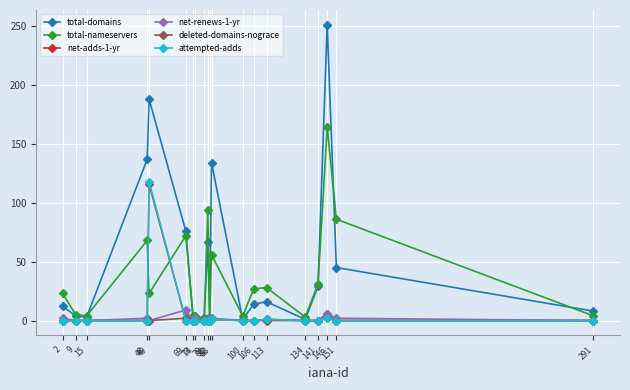

What is the maximum value for attempted-adds?

118